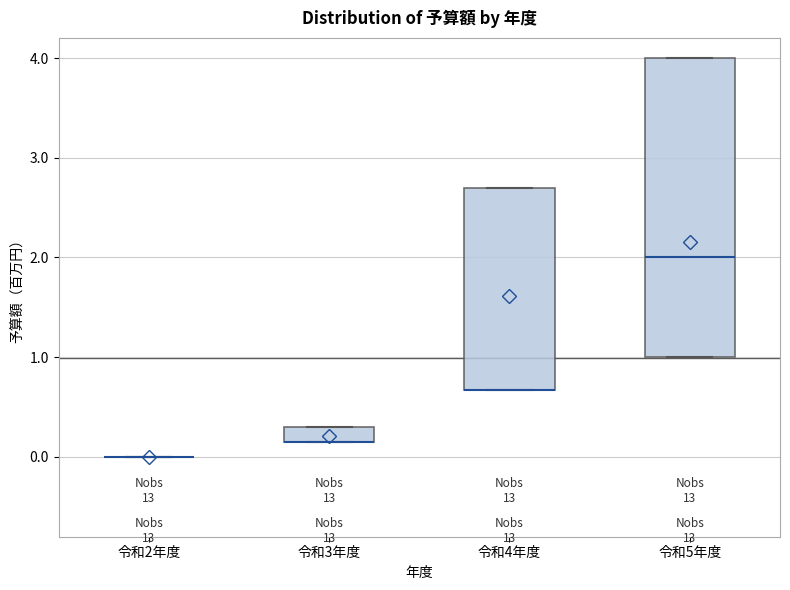

Where is the upper edge of the box for 令和3年度 on the y-axis? The values are not printed on the chart, so give them approximately, as read against the axis.

0.3